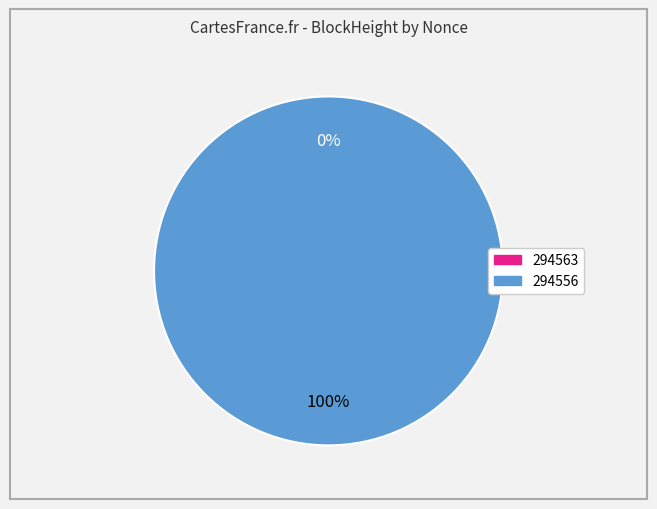

Is it true that 294563 is 7% of the pie?

False